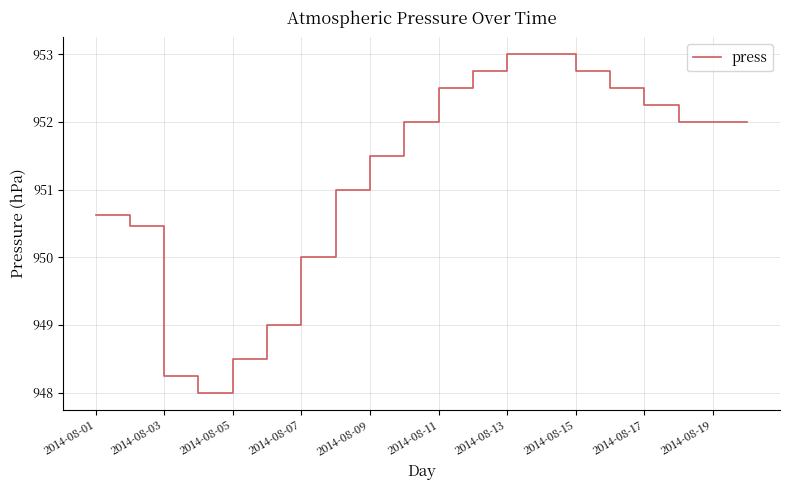

What is the smallest value displayed?

948.0